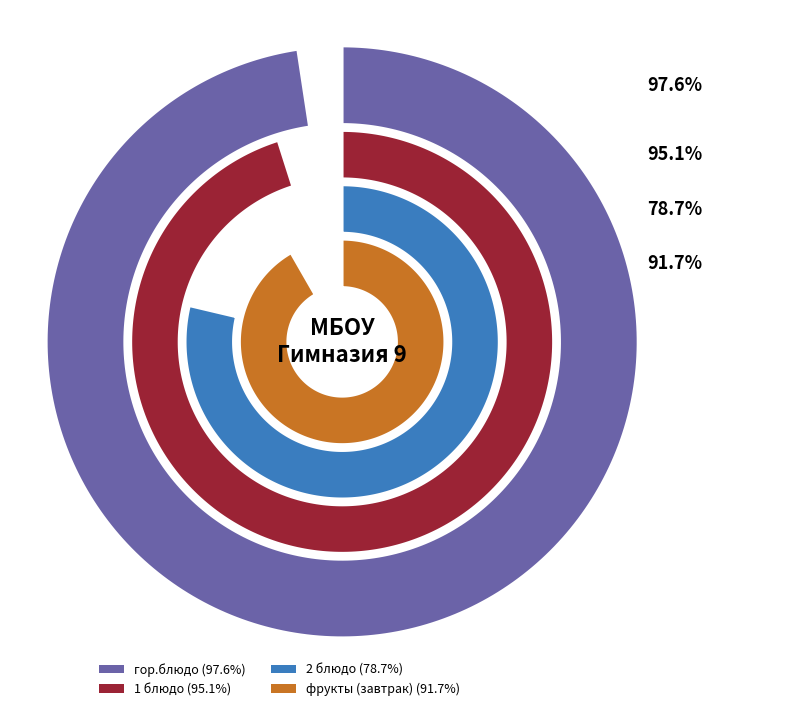

Does фрукты (завтрак) account for over 50% of the chart?

No